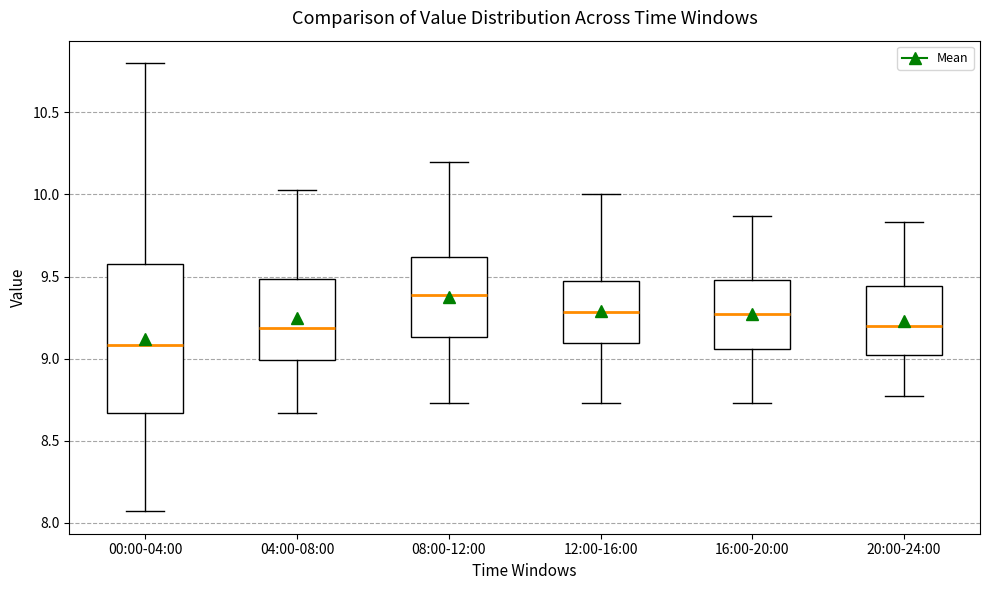

Where is the upper edge of the box for 20:00-24:00 on the y-axis? The values are not printed on the chart, so give them approximately, as read against the axis.

9.45